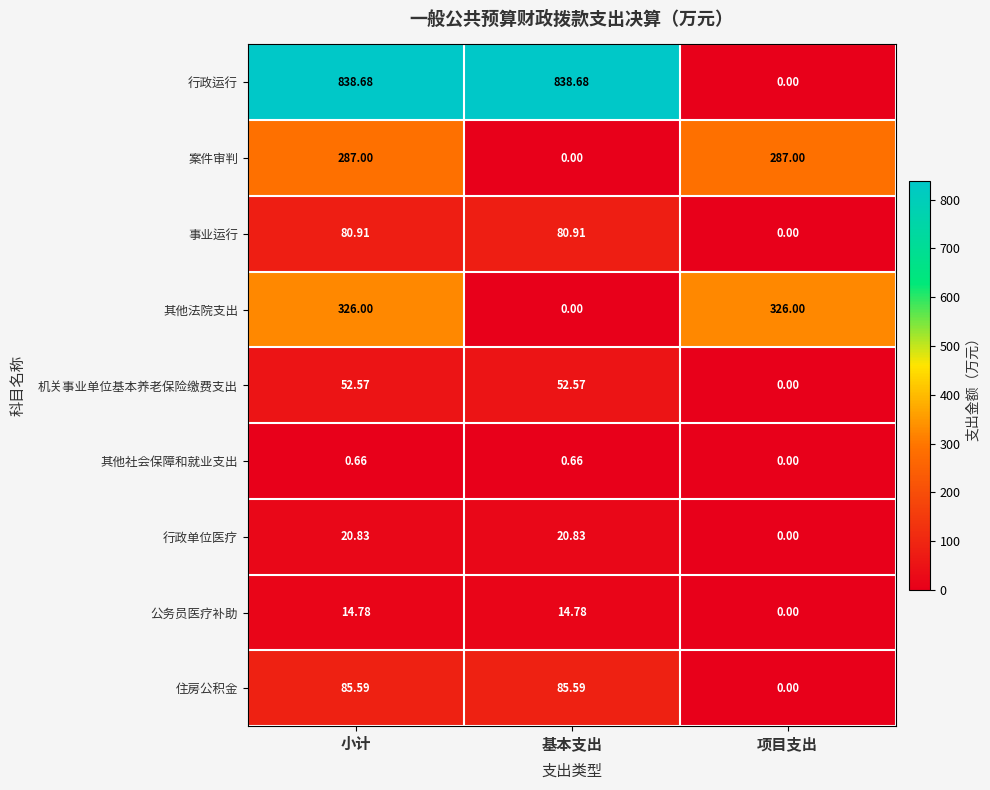

Which series has the largest range (max minus min)?

行政运行